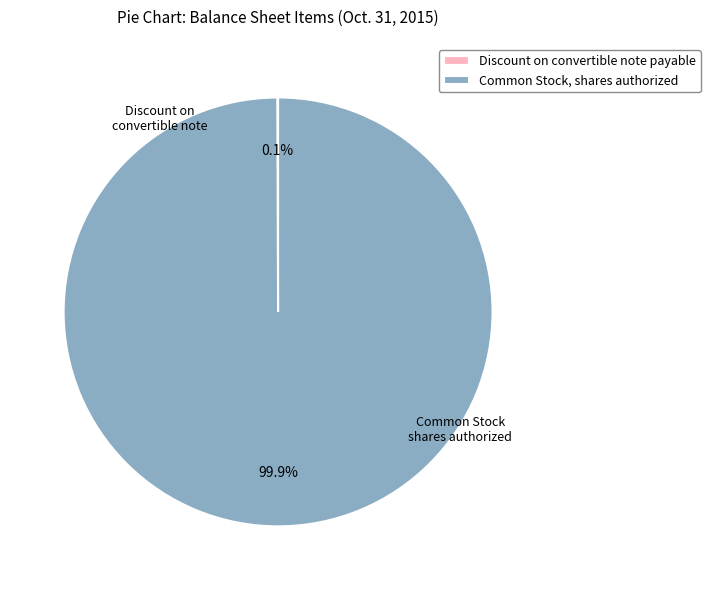

Is there a majority slice in this chart?

Yes